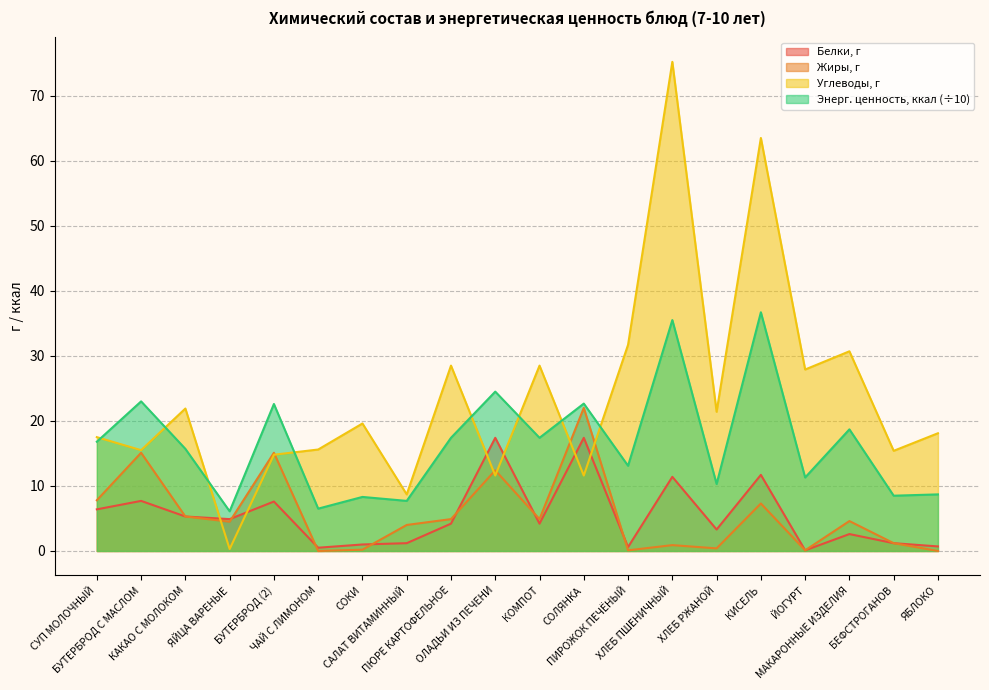

Between which two adjacent categories do Углеводы, г and Энерг. ценность, ккал first intersect?

СУП МОЛОЧНЫЙ and БУТЕРБРОД С МАСЛОМ